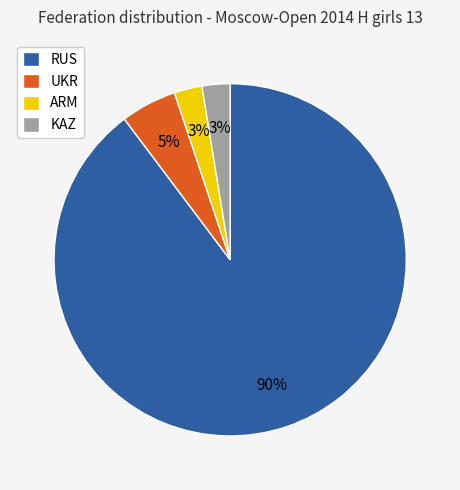

Which has a higher value, RUS or UKR?

RUS